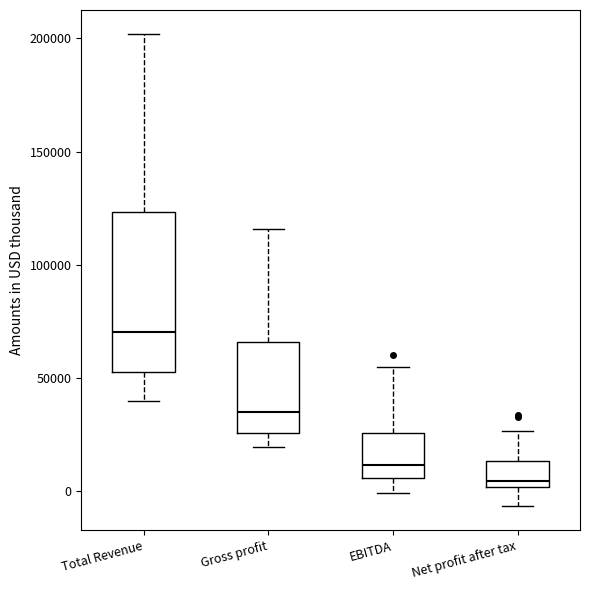

Comparing the boxes themselves (not the whiskers), which one is the tallest?

Total Revenue